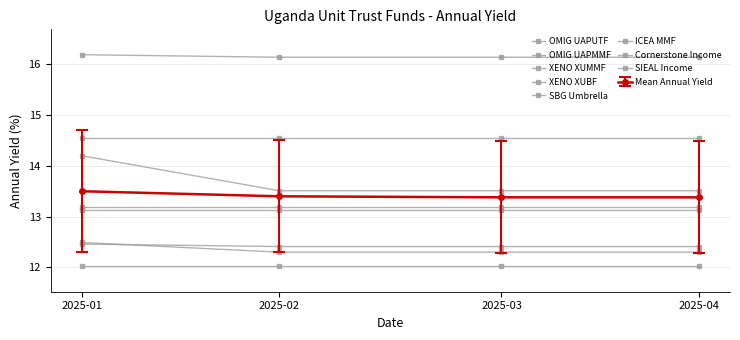

Is the value of OMIG UAPMMF at 2025-03 greater than the value of XENO XUBF at 2025-01?

No